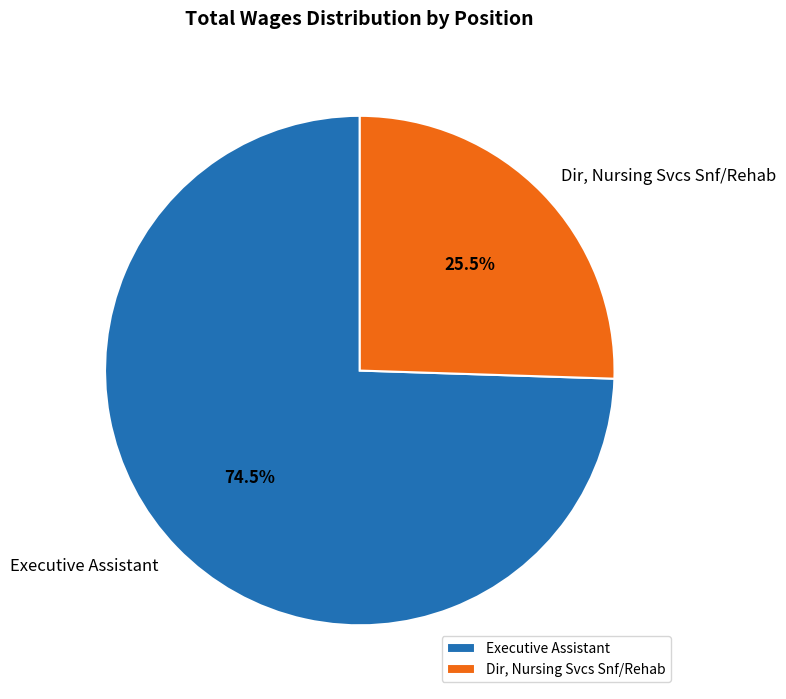

The Executive Assistant slice represents 68% of the pie. True or false?

False